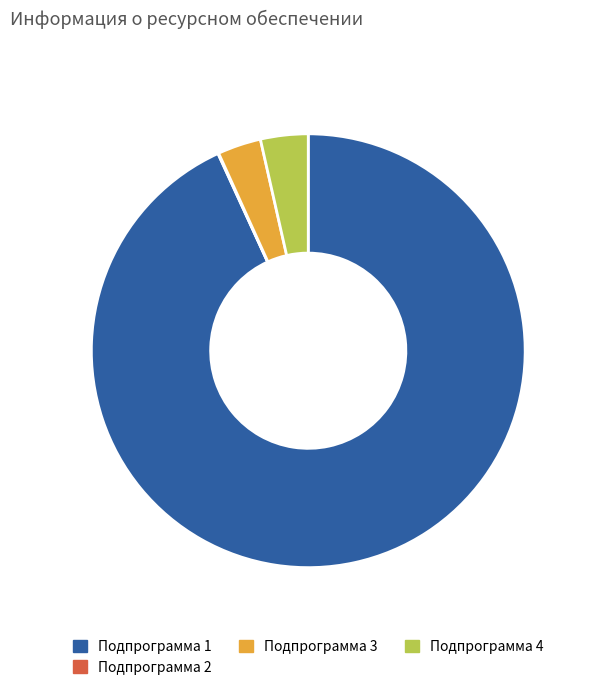

Does Подпрограмма 3 represent more than half of the total?

No